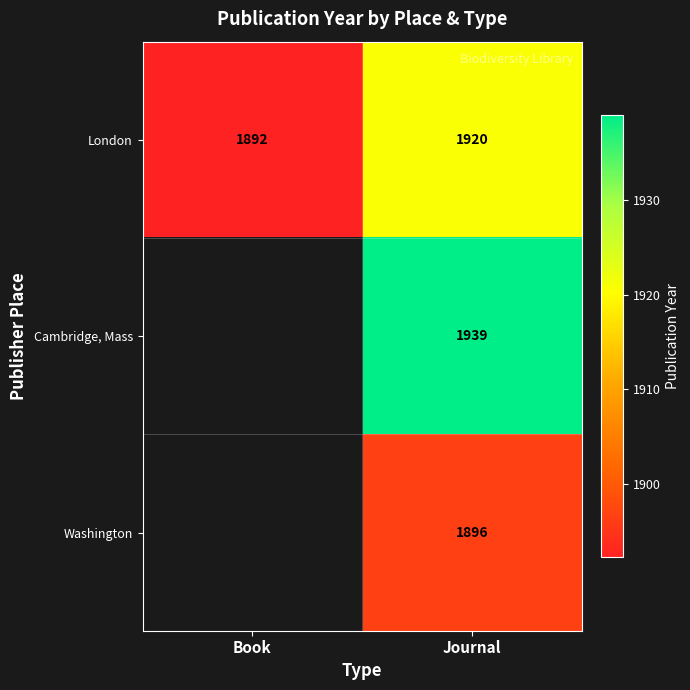

Is the value of London at Journal greater than the value of Washington at Journal?

Yes